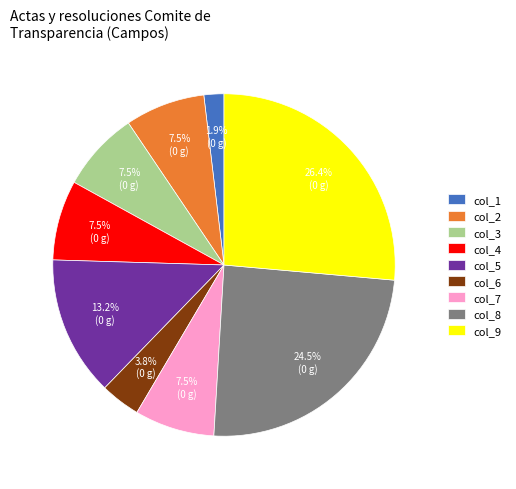

Is the sum of col_3 and col_6 greater than half?

No